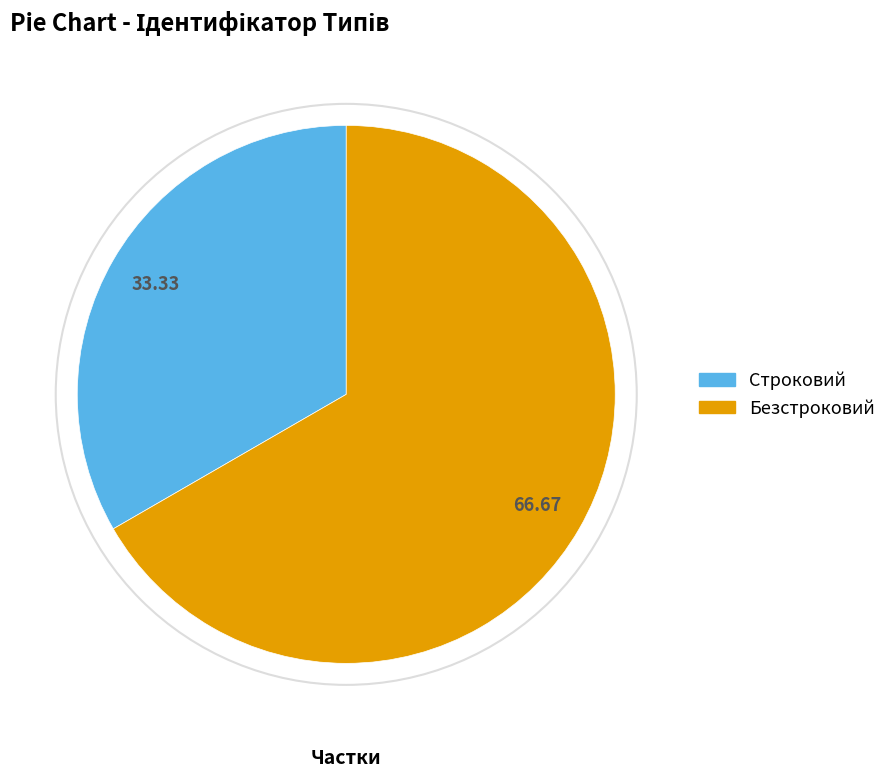

How many slices are in this pie chart?

2